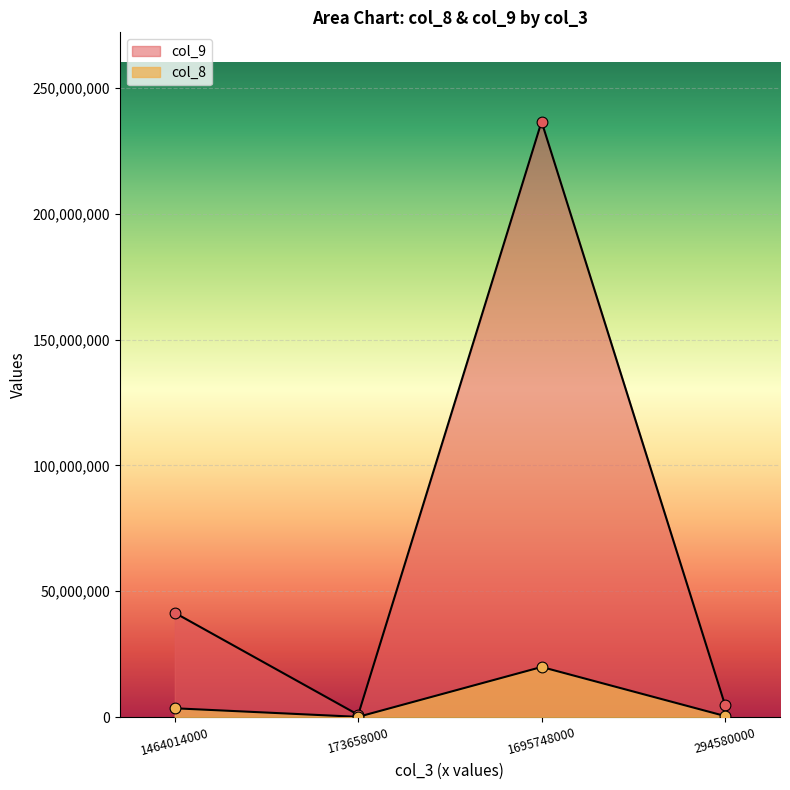

At how many categories does at least one series exceed 19710530?

2